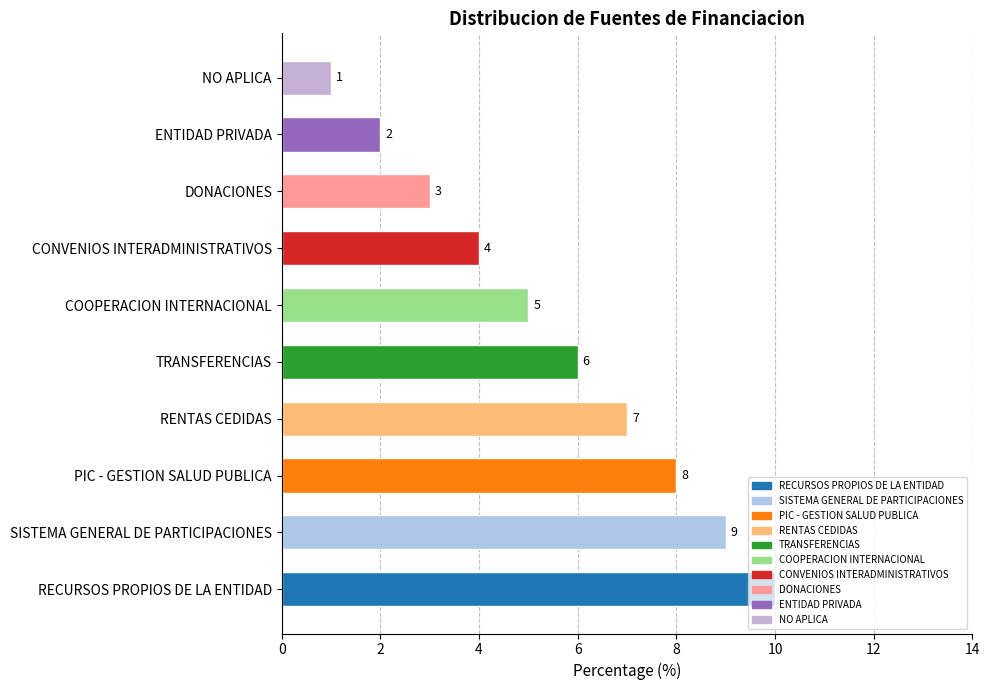

How many values are between 3 and 8?

6